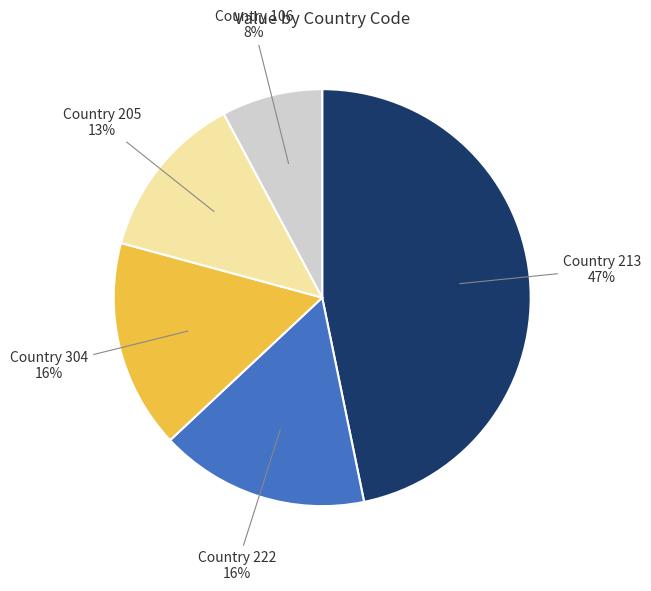

Is there any slice that represents more than half of the pie?

No